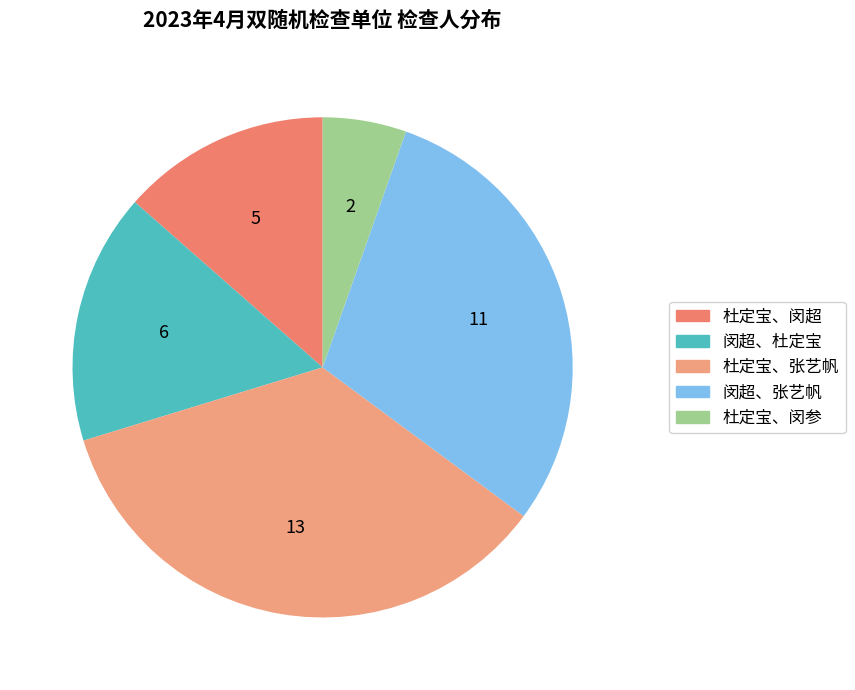

How many segments does this pie chart have?

5